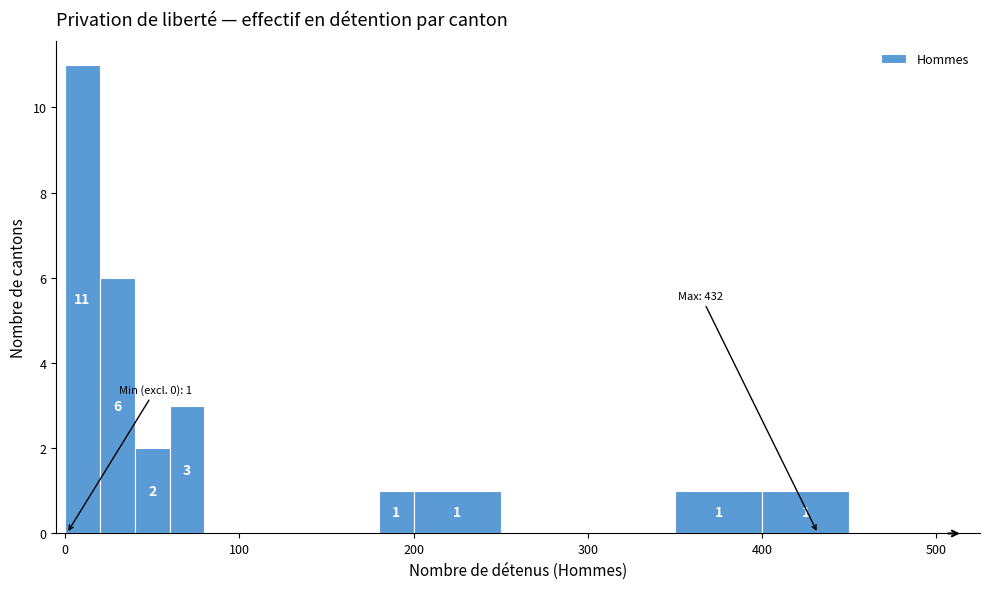

Read against the x-axis, roughly where is the centre of the tallest bar?

10